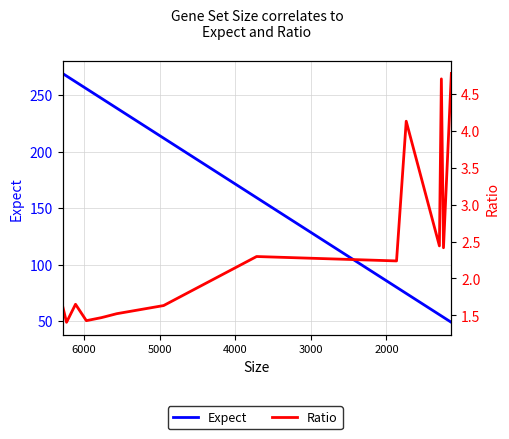

Count the number of data series in this chart.

2